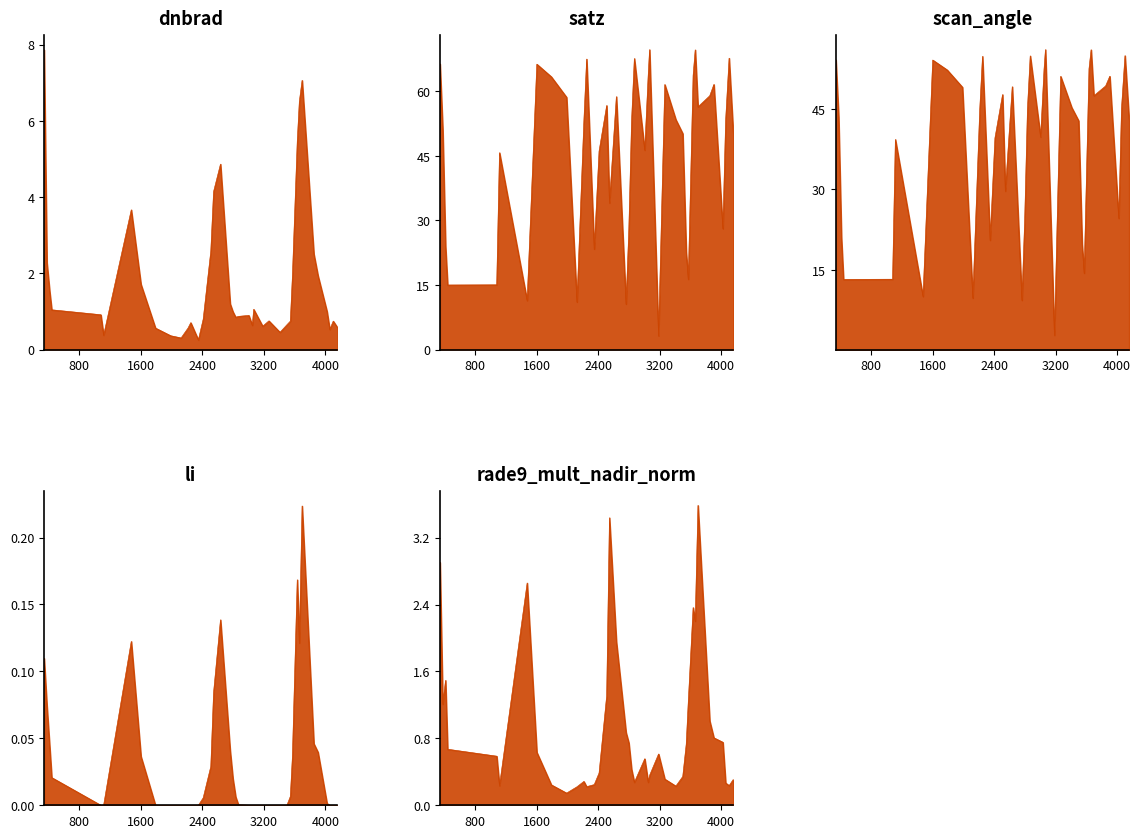

True or false: dnbrad has a value of 1.9 at 3068.

False